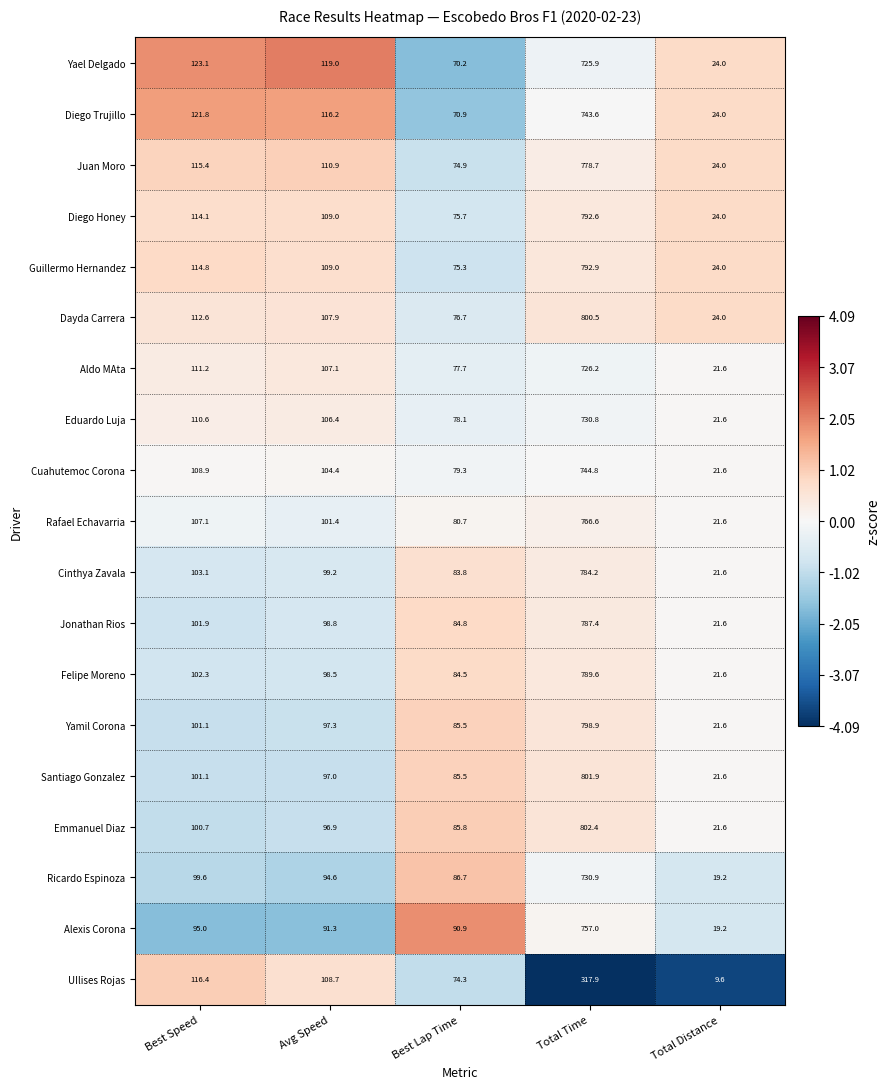

List the series in order of their peak value, highest first.

Emmanuel Diaz, Santiago Gonzalez, Dayda Carrera, Yamil Corona, Guillermo Hernandez, Diego Honey, Felipe Moreno, Jonathan Rios, Cinthya Zavala, Juan Moro, Rafael Echavarria, Alexis Corona, Cuahutemoc Corona, Diego Trujillo, Ricardo Espinoza, Eduardo Luja, Aldo MAta, Yael Delgado, UIlises Rojas